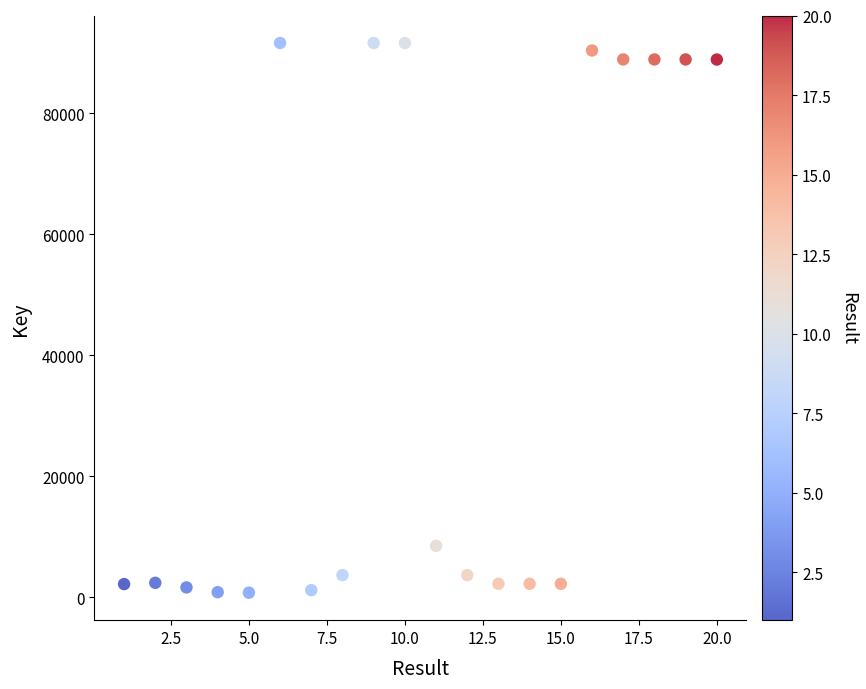

What Y value in the scatter plot is closest to 46178?

8469